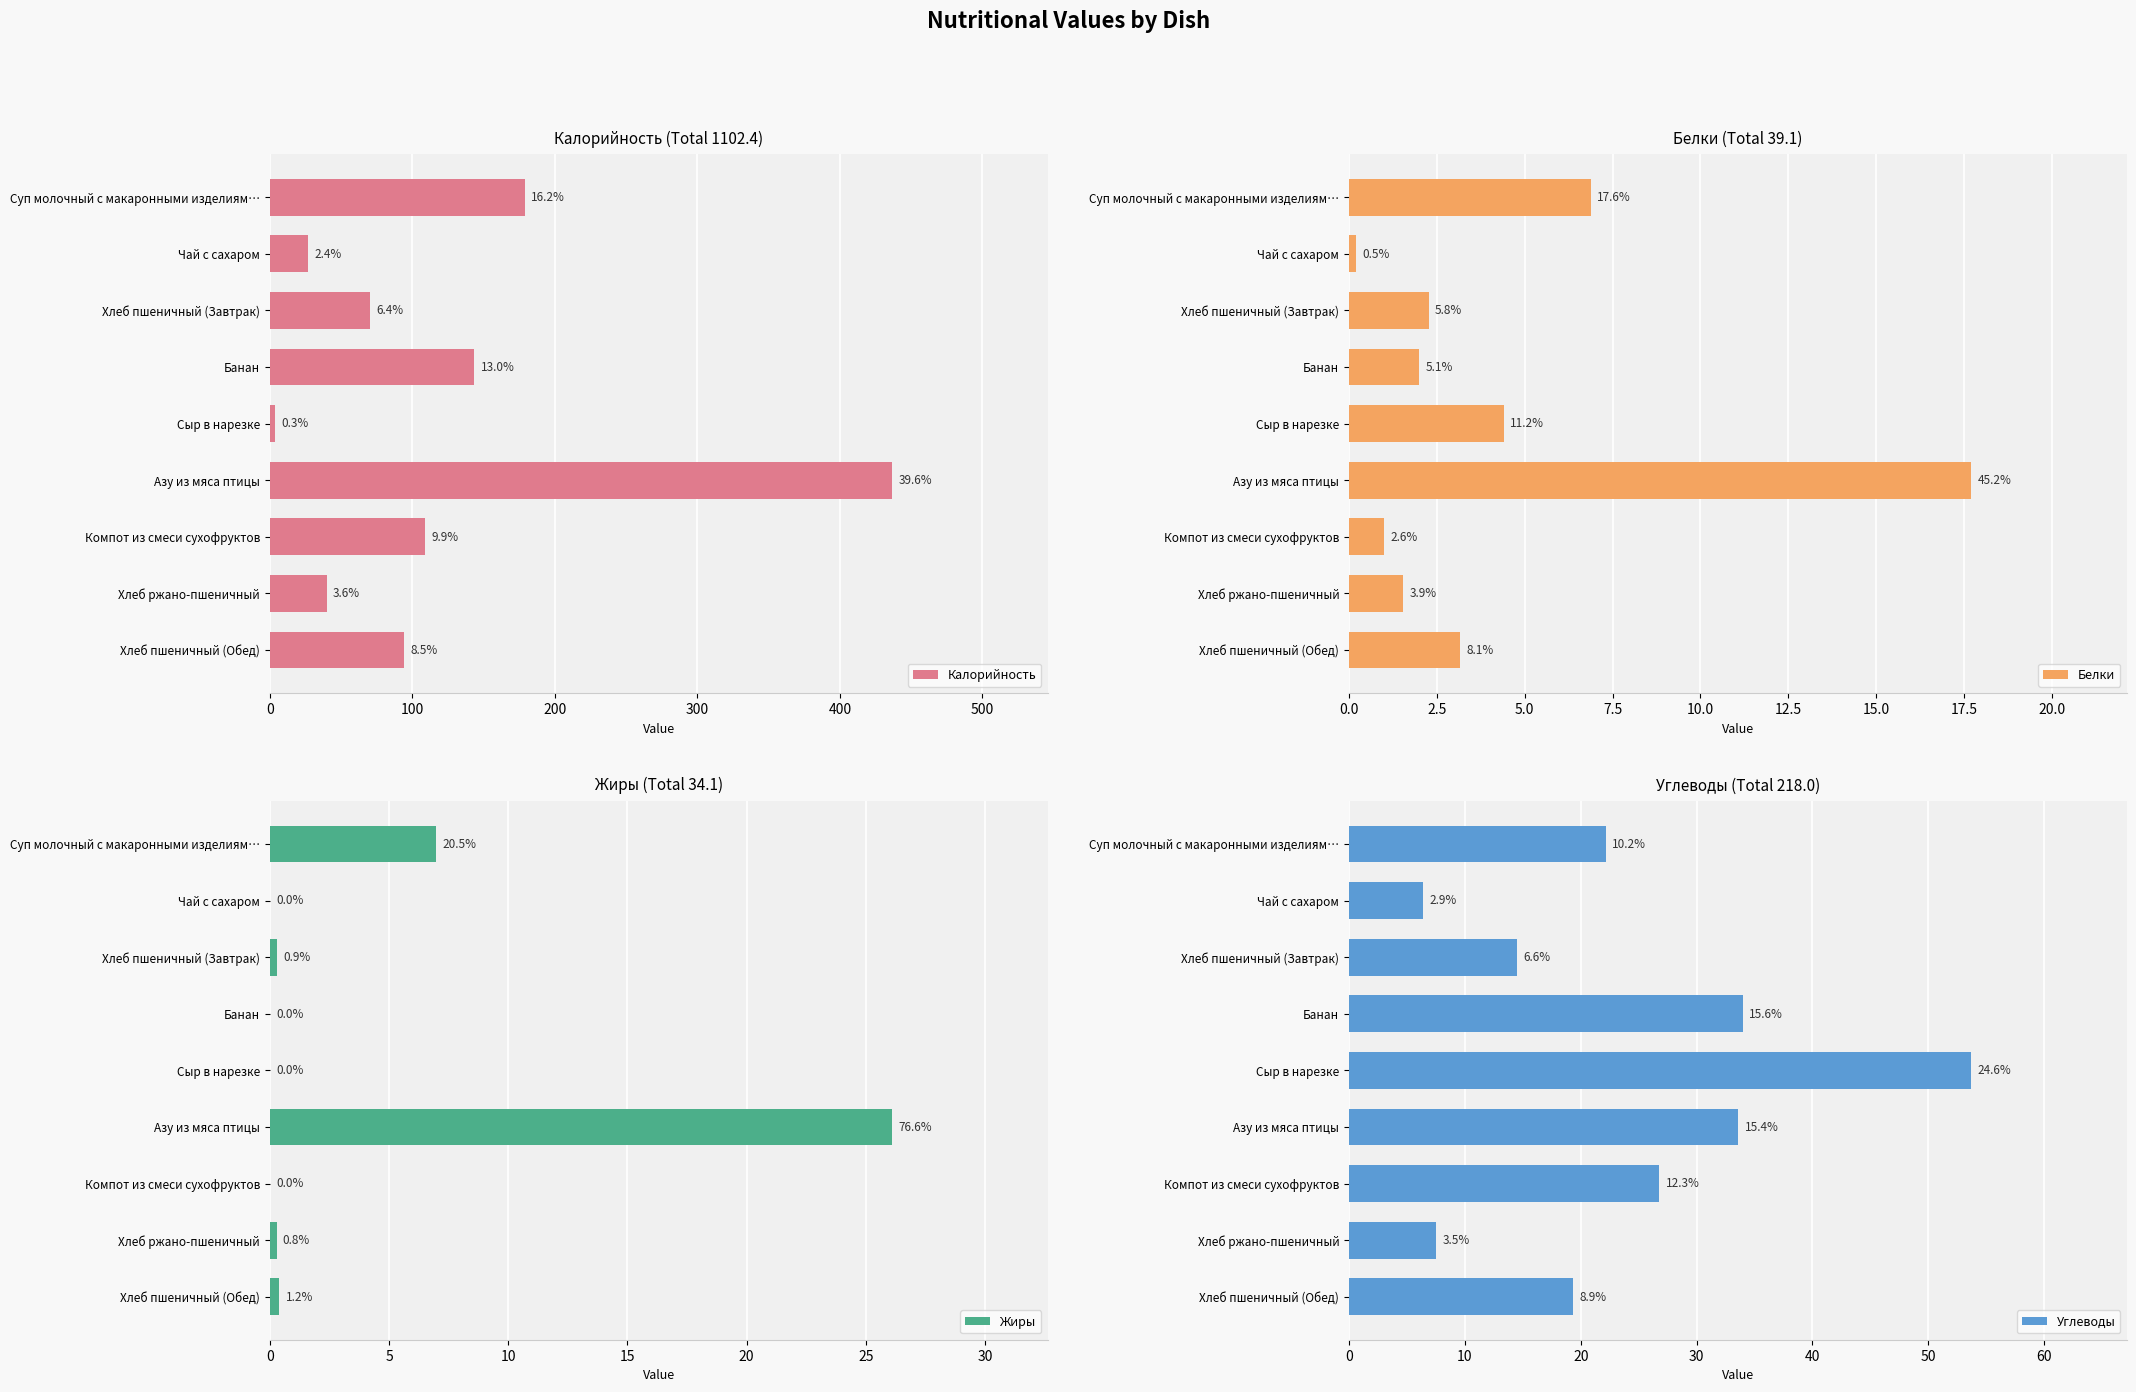

How many series are shown in this chart?

4